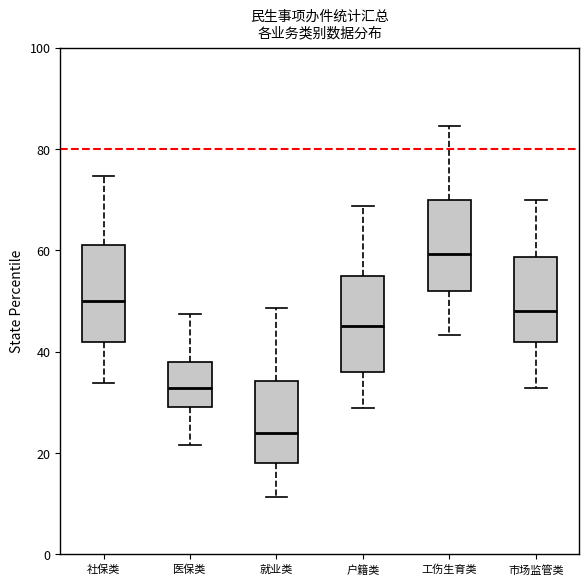

Reading left to right, transcribe this box plot: for each box, give where its median line is, the range the box spans, and where its two whiskers end, as read against the y-axis. The values are not printed on the chart, so give them approximately, as read against the axis.

社保类: median 50, box 42 to 62, whiskers 34 to 74
医保类: median 32, box 30 to 38, whiskers 22 to 48
就业类: median 24, box 18 to 34, whiskers 12 to 48
户籍类: median 46, box 36 to 56, whiskers 28 to 68
工伤生育类: median 60, box 52 to 70, whiskers 44 to 84
市场监管类: median 48, box 42 to 58, whiskers 32 to 70